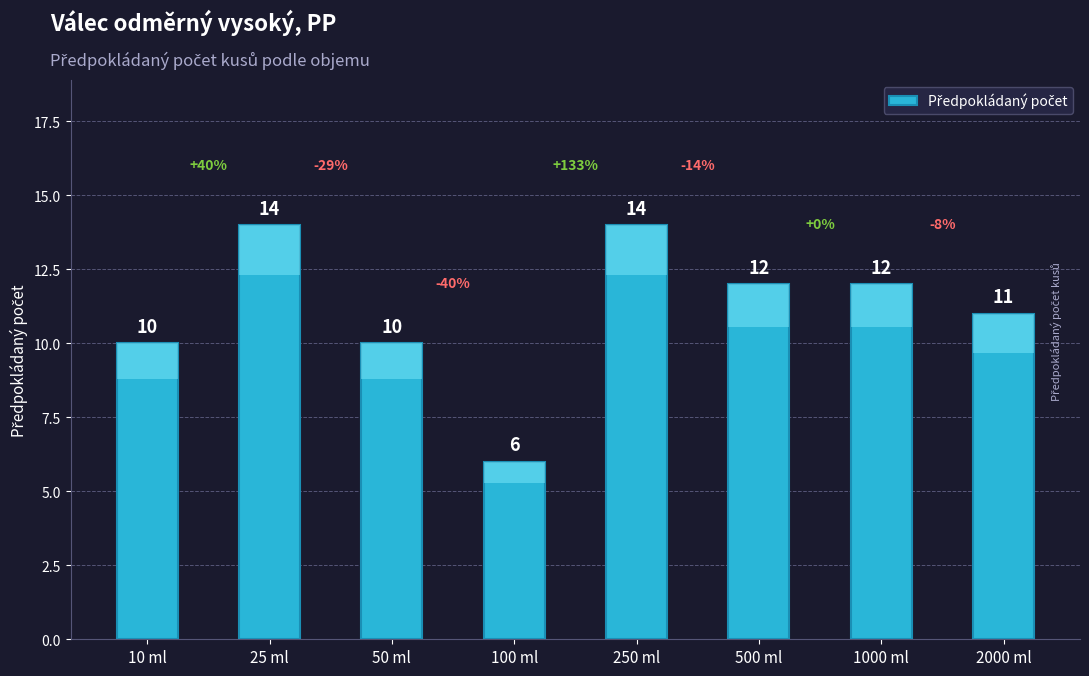

Reading left to right, extract all data points from this chart.

10 ml=10	25 ml=14	50 ml=10	100 ml=6	250 ml=14	500 ml=12	1000 ml=12	2000 ml=11